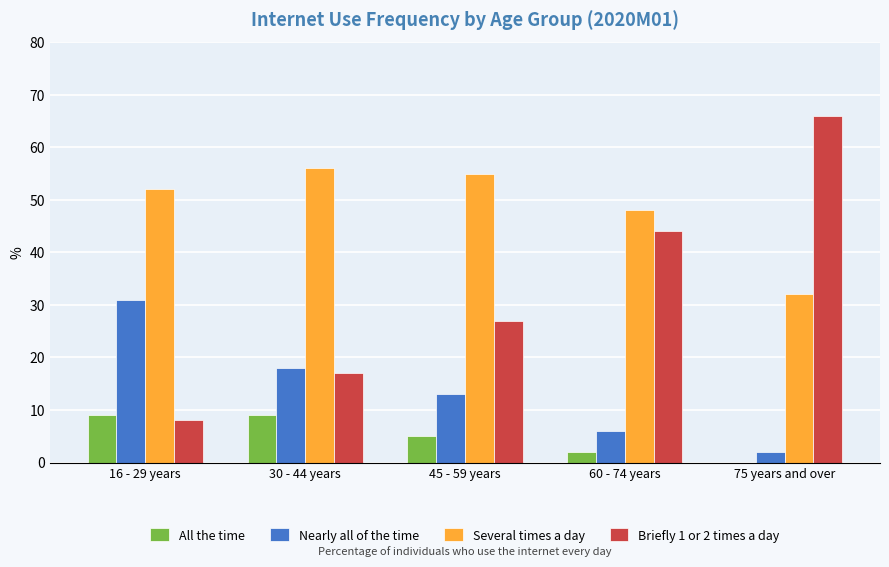

What is the highest value of the Nearly all of the time series?

31